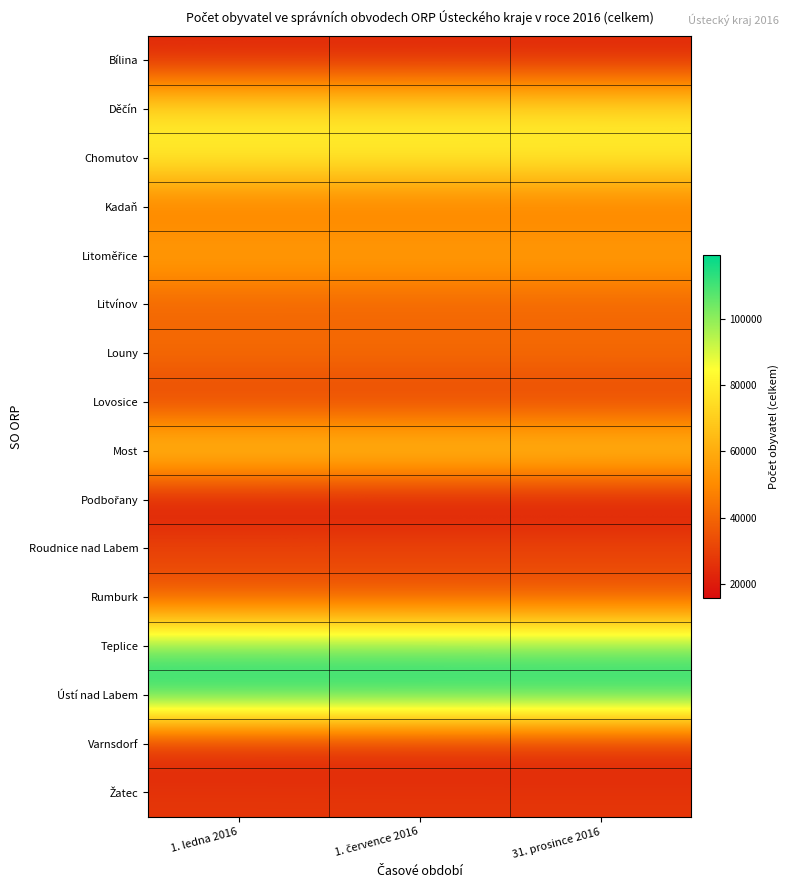

What is the minimum value shown in the chart?

15697